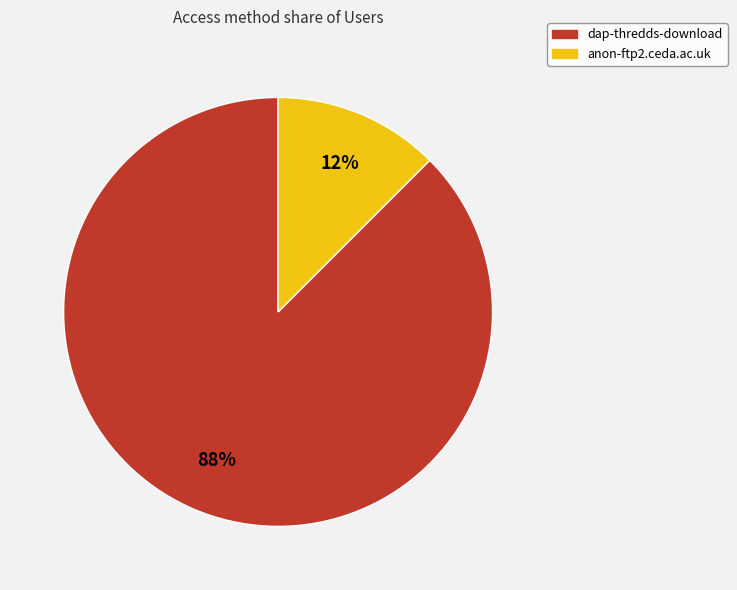

Is the sum of anon-ftp2.ceda.ac.uk and dap-thredds-download greater than half?

Yes